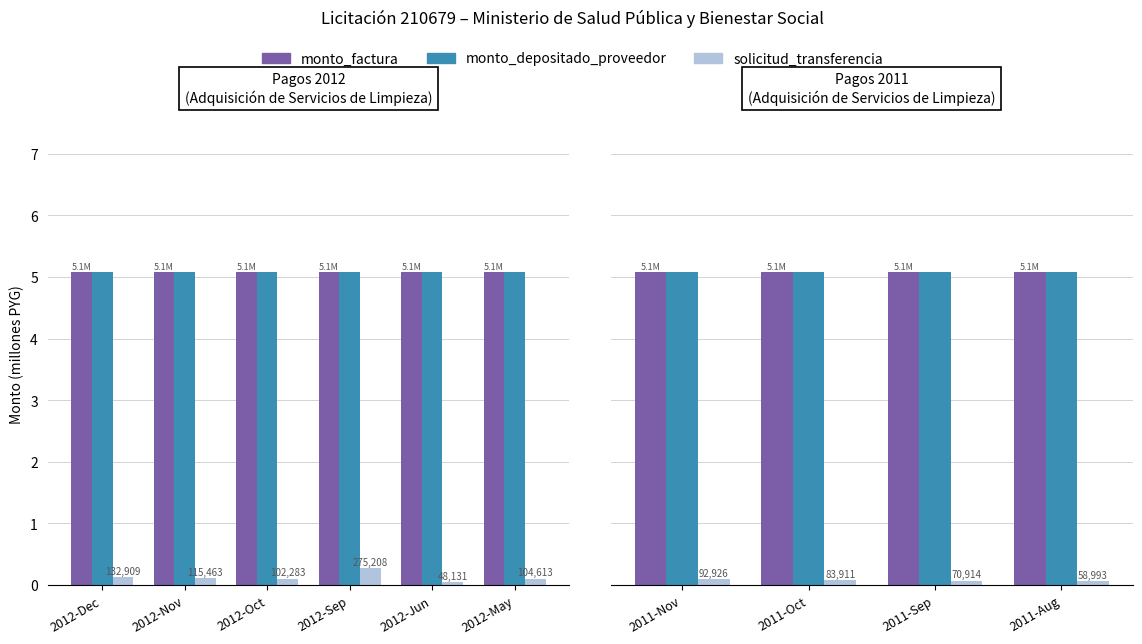

What is the value of the monto_depositado_proveedor bar at the 3rd from the left?

5.1